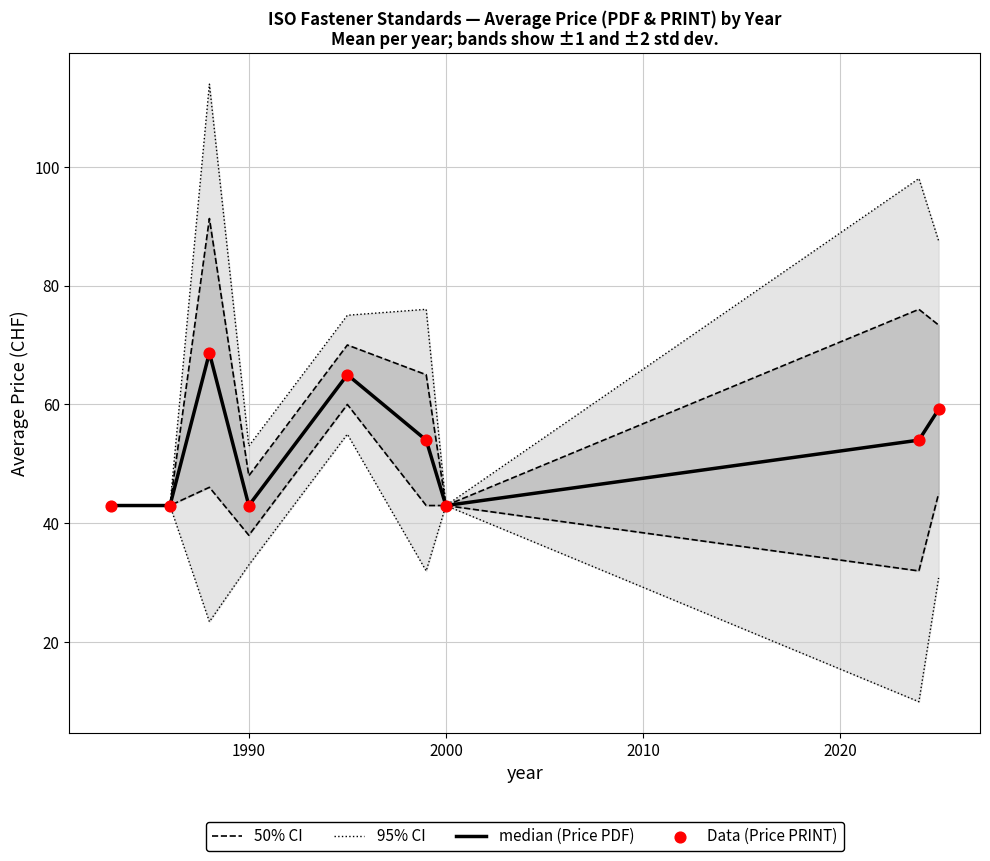

What are all the series names shown in the legend?

50% CI, 95% CI, median (Price PDF), Data (Price PRINT)